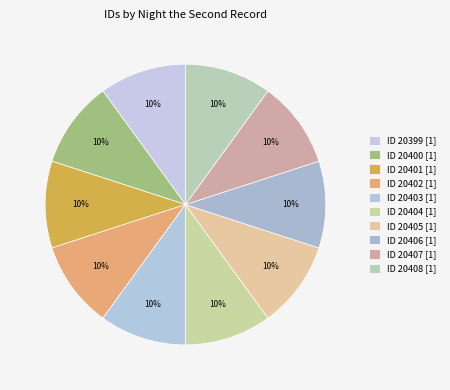

How many slices are in this pie chart?

10